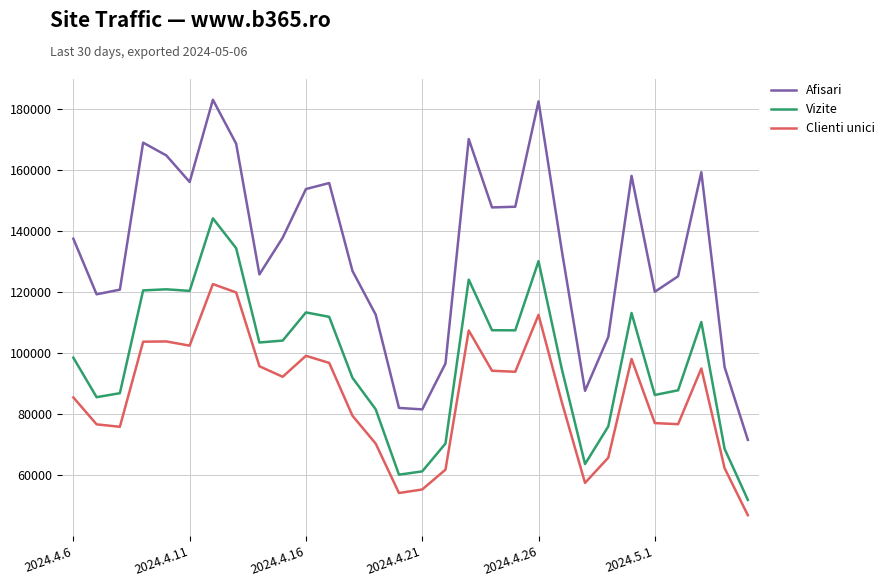

What are all the series names shown in the legend?

Afisari, Vizite, Clienti unici